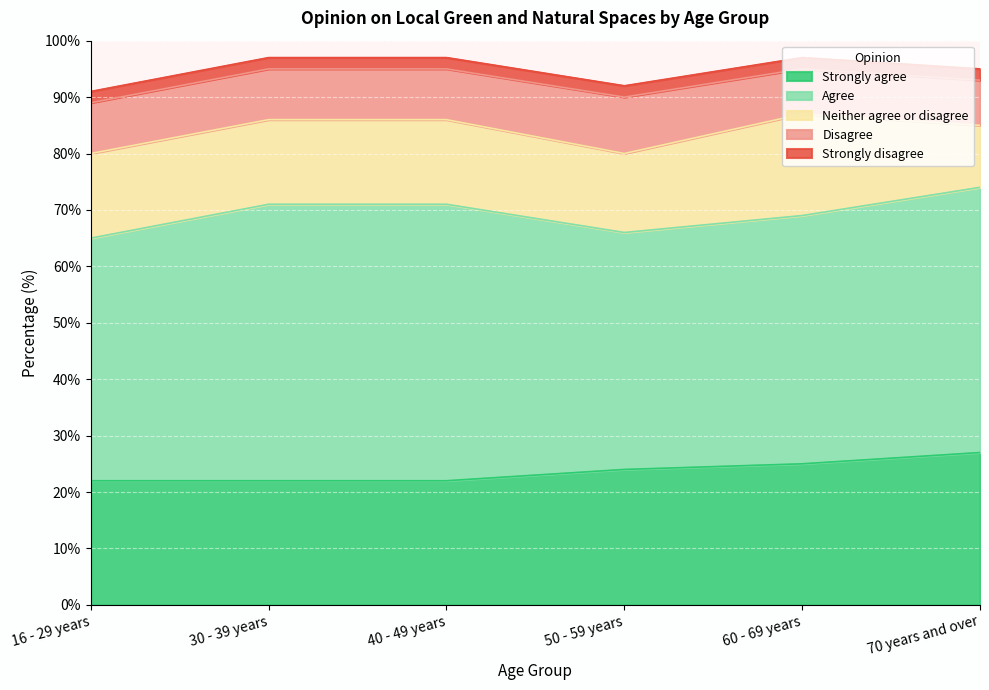

Which series has the largest total across all categories?

Agree